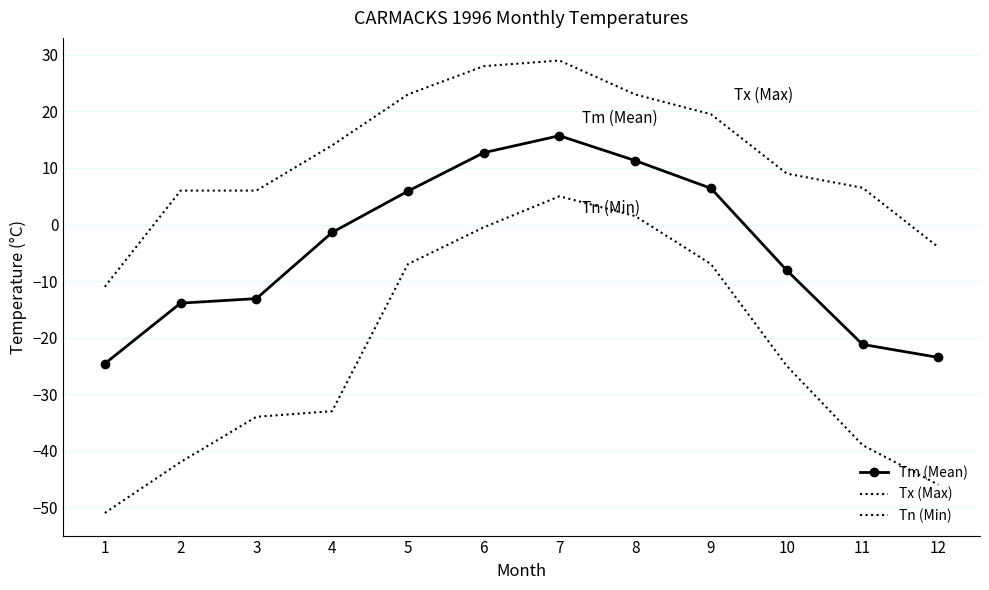

True or false: Tn (Min) and Tm (Mean) cross at least once.

False